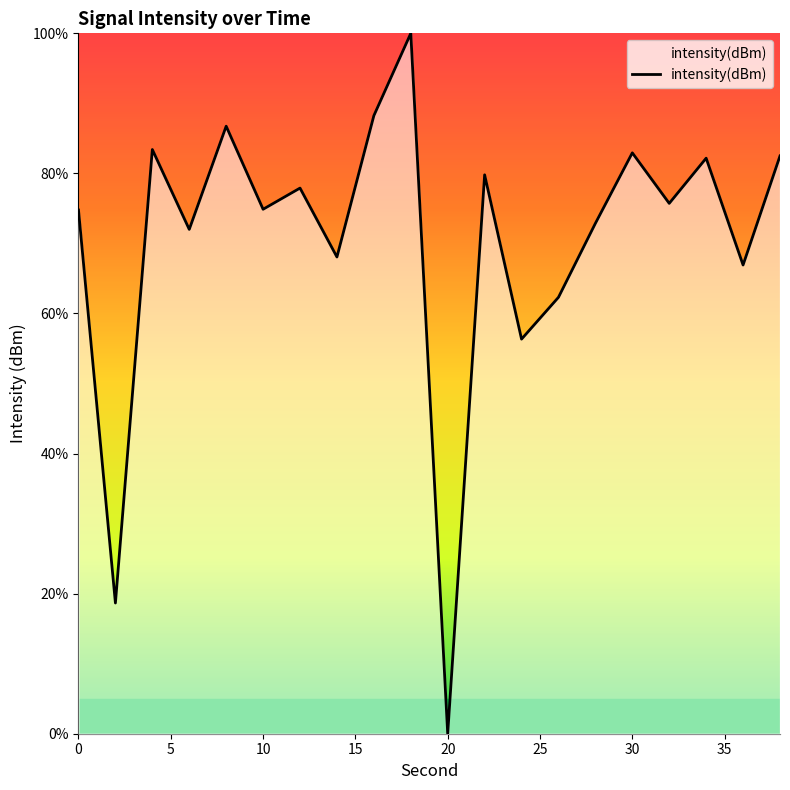

What is the difference between the maximum and minimum values?

100.0